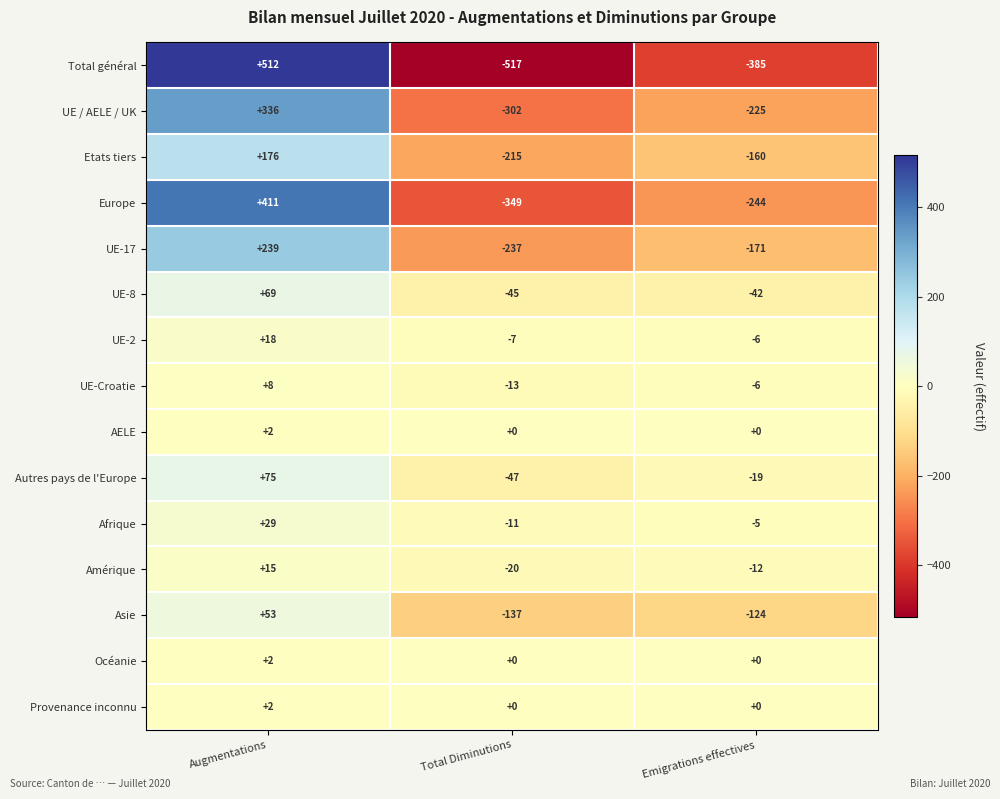

What is the sum of the UE-2 values at Augmentations and Total Diminutions?

11